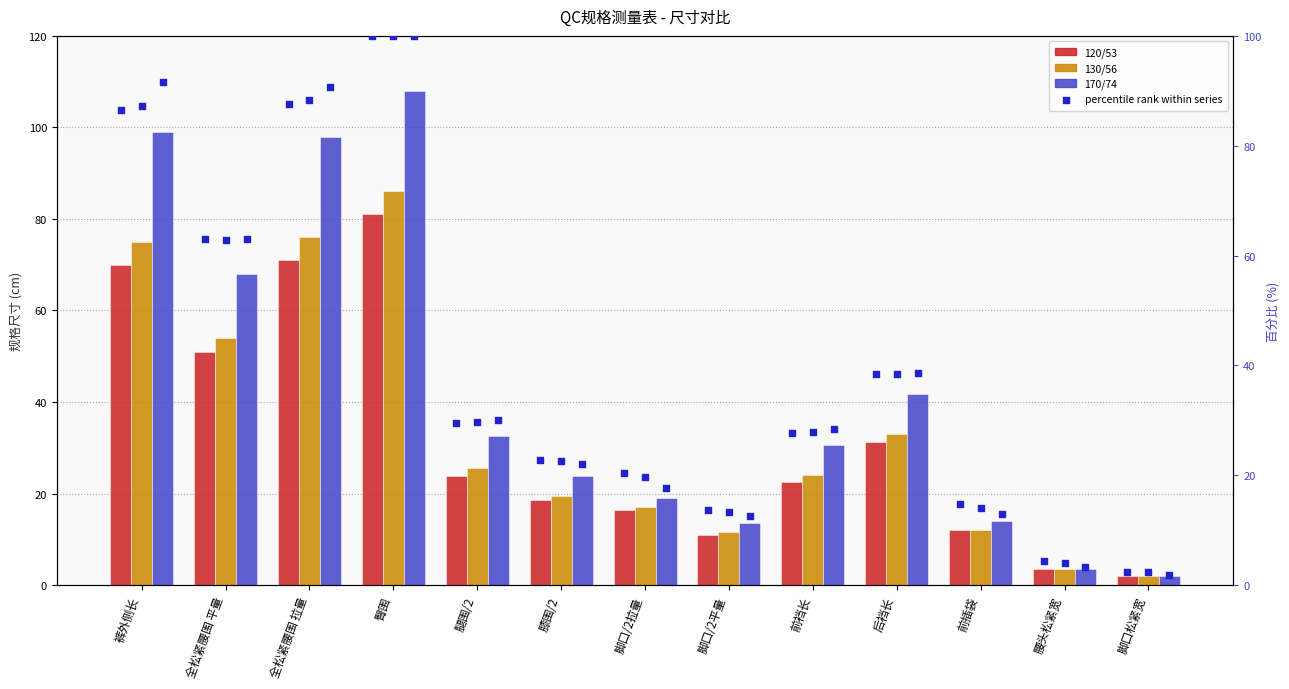

Which series contains the lowest Y value?

170/74 %rank